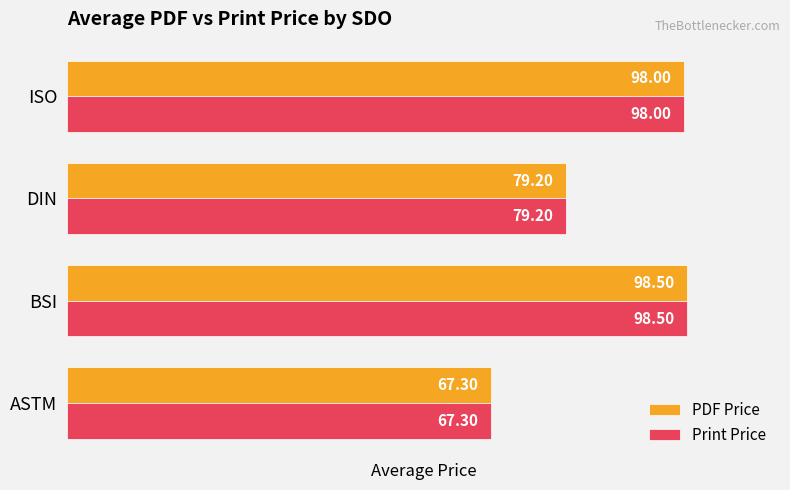

Is the value of Print Price at ISO greater than the value of PDF Price at DIN?

Yes